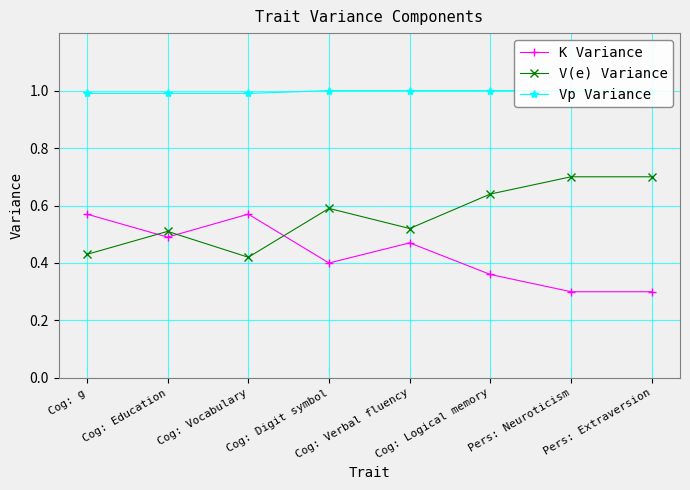

What is the value of the Vp Variance point at the 7th from the left?

1.0